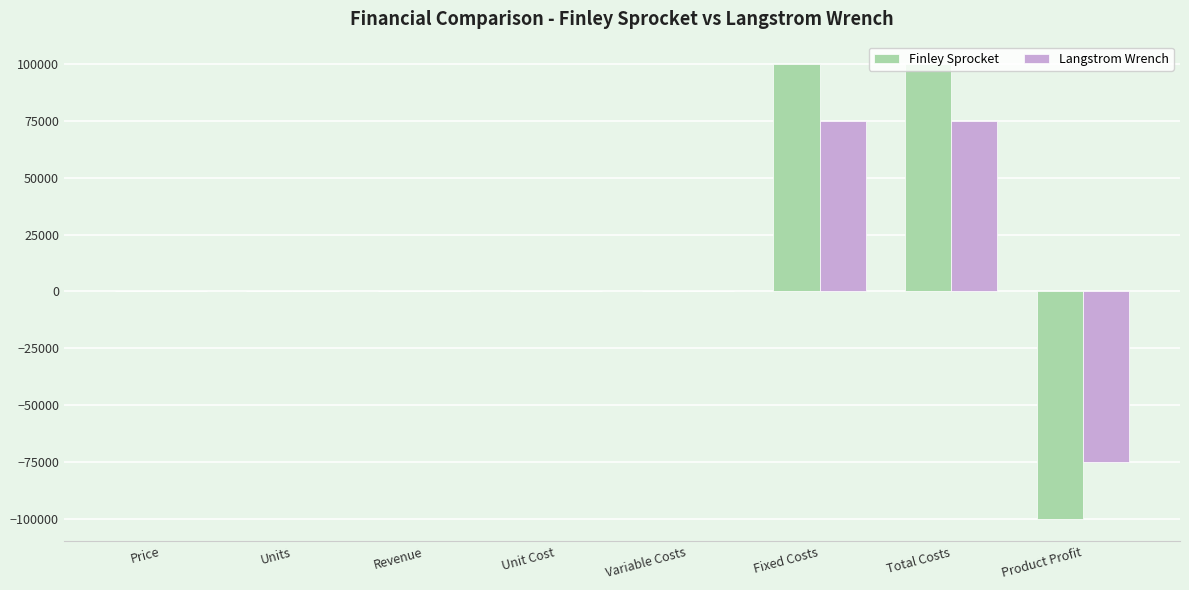

What are all the series names shown in the legend?

Finley Sprocket, Langstrom Wrench